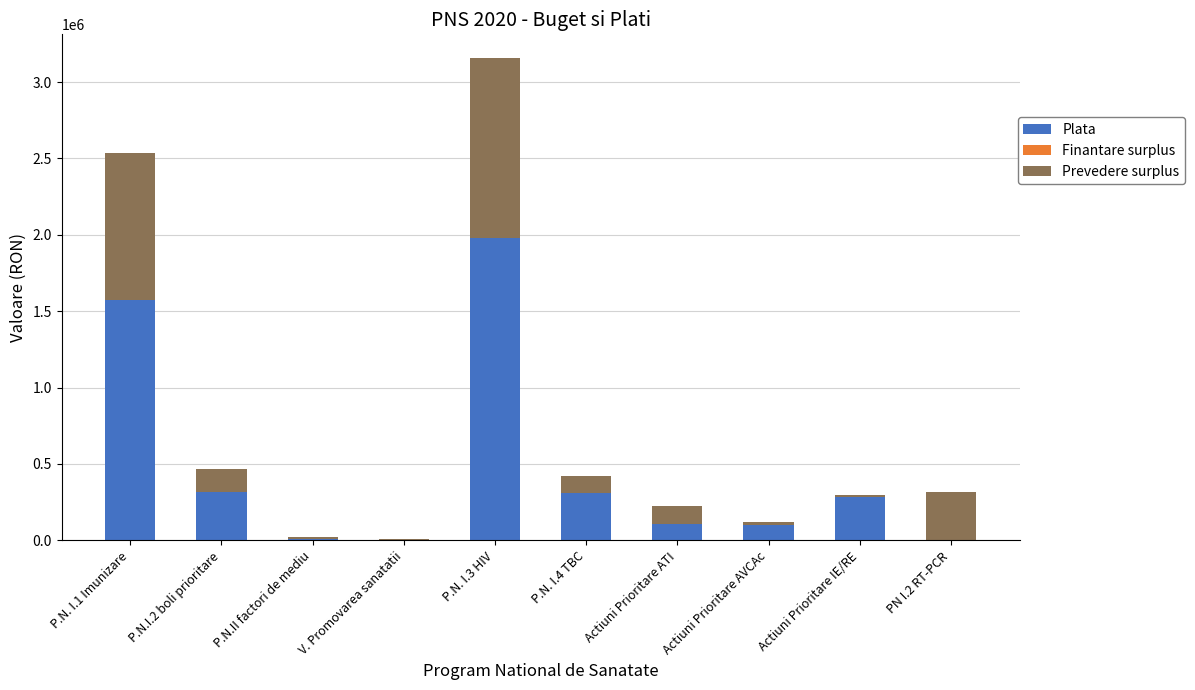

What is the total value across all series at Actiuni Prioritare ATI?

222000